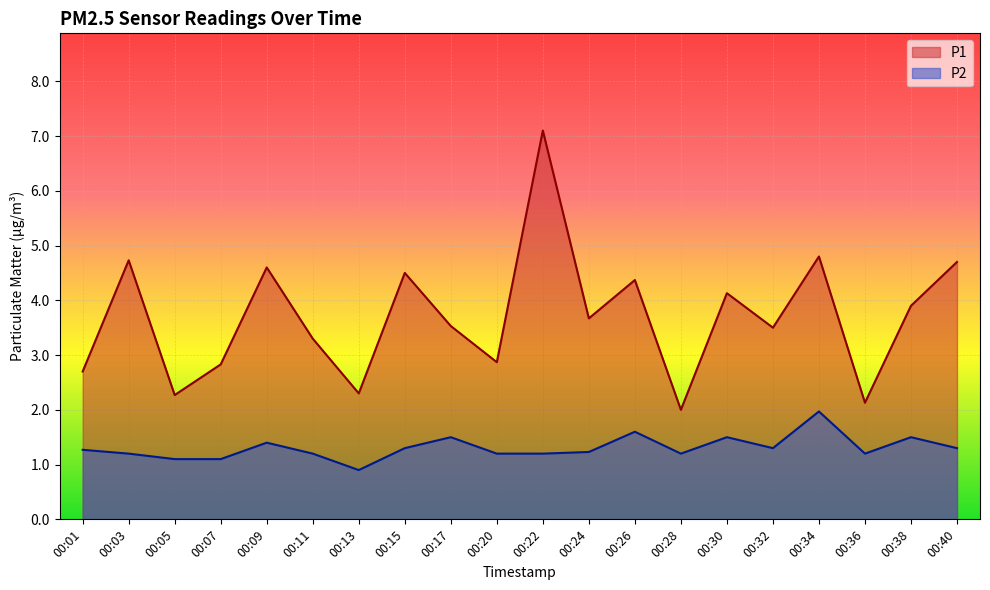

Reading left to right, extract all data points from this chart.

P1: 00:01=2.7	00:03=4.7	00:05=2.3	00:07=2.8	00:09=4.6	00:11=3.3	00:13=2.3	00:15=4.5	00:17=3.5	00:20=2.9	00:22=7.1	00:24=3.7	00:26=4.4	00:28=2.0	00:30=4.1	00:32=3.5	00:34=4.8	00:36=2.1	00:38=3.9	00:40=4.7
P2: 00:01=1.3	00:03=1.2	00:05=1.1	00:07=1.1	00:09=1.4	00:11=1.2	00:13=0.9	00:15=1.3	00:17=1.5	00:20=1.2	00:22=1.2	00:24=1.2	00:26=1.6	00:28=1.2	00:30=1.5	00:32=1.3	00:34=2.0	00:36=1.2	00:38=1.5	00:40=1.3